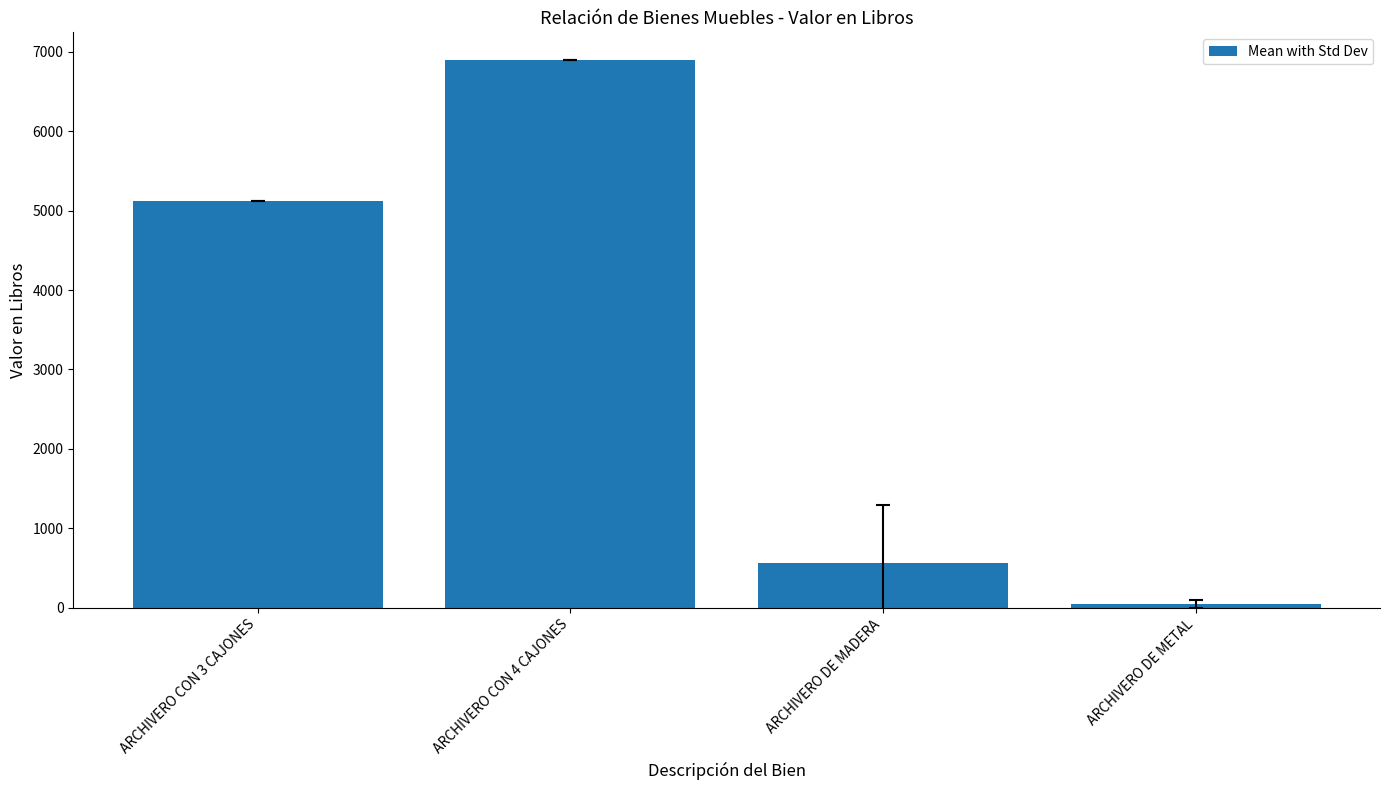

What is the value of the 3rd bar from the left?

566.3